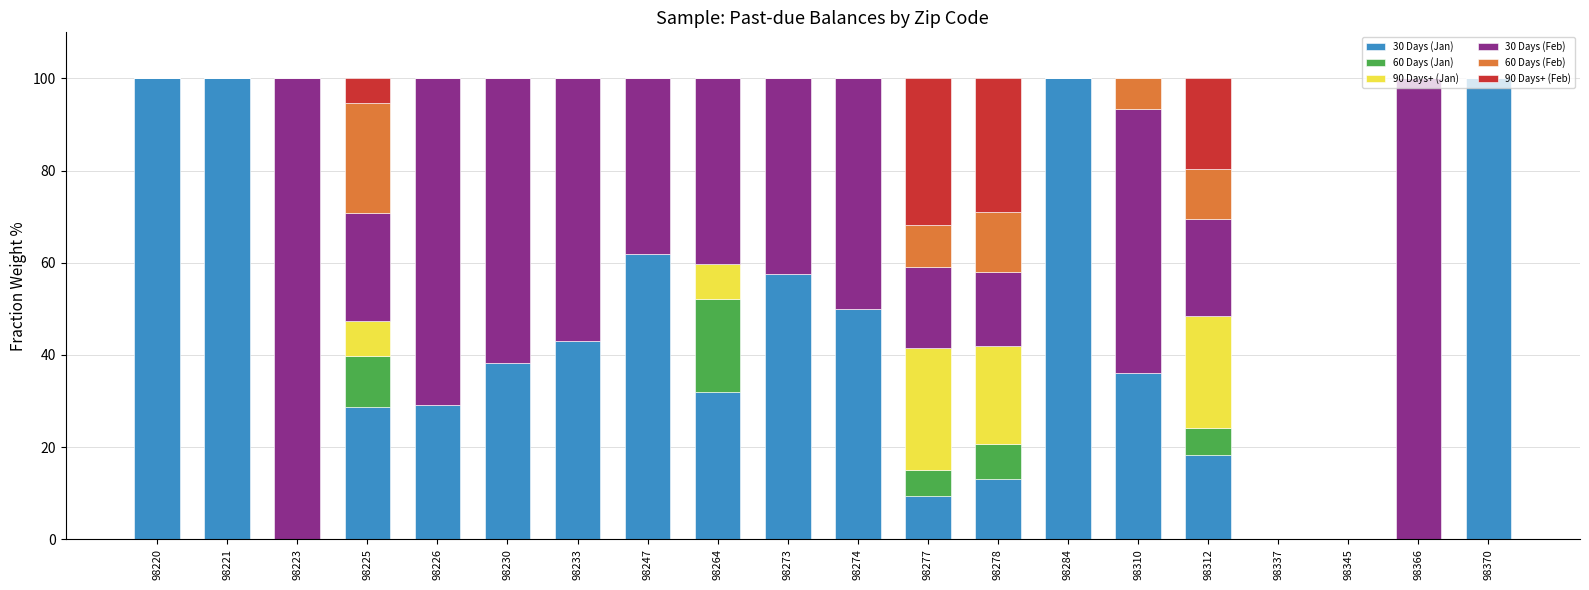

The 30 Days (Jan) series shows 57.5 at 98273. True or false?

True